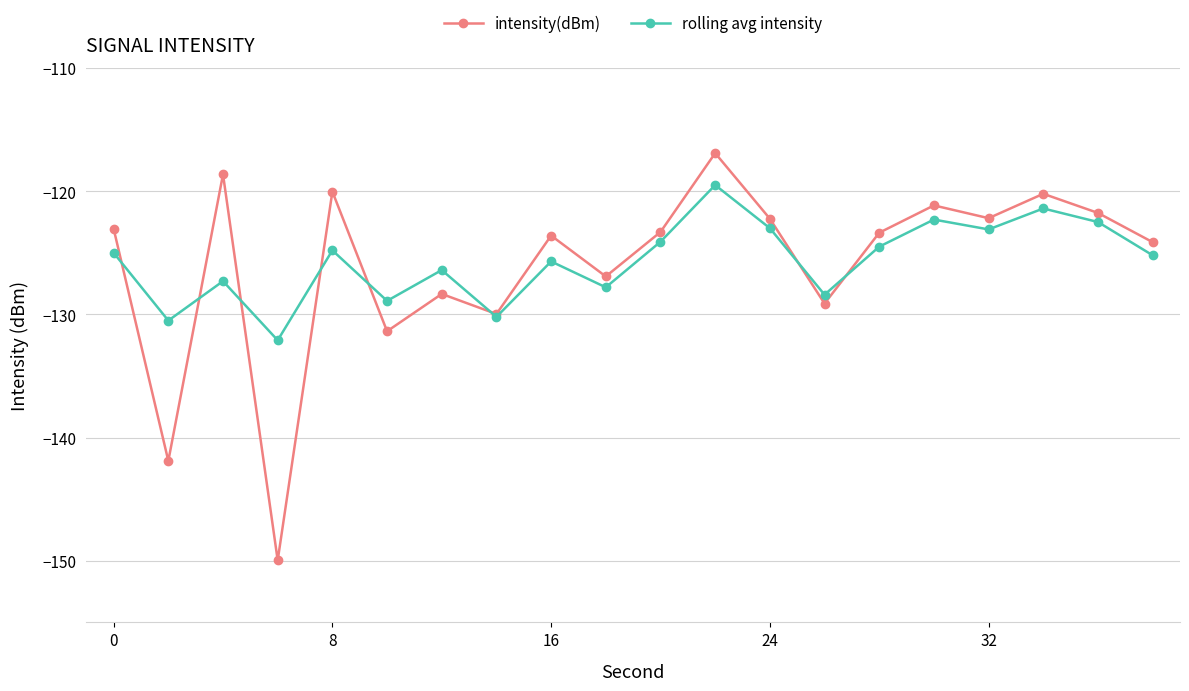

How many interior local peaks does the rolling avg intensity series have?

7